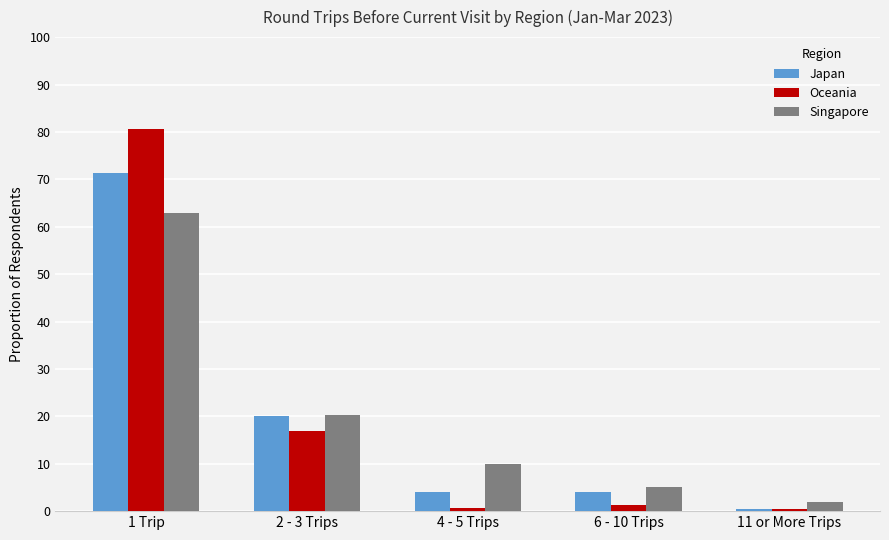

The value of Singapore at 6 - 10 Trips is 0.0. True or false?

False